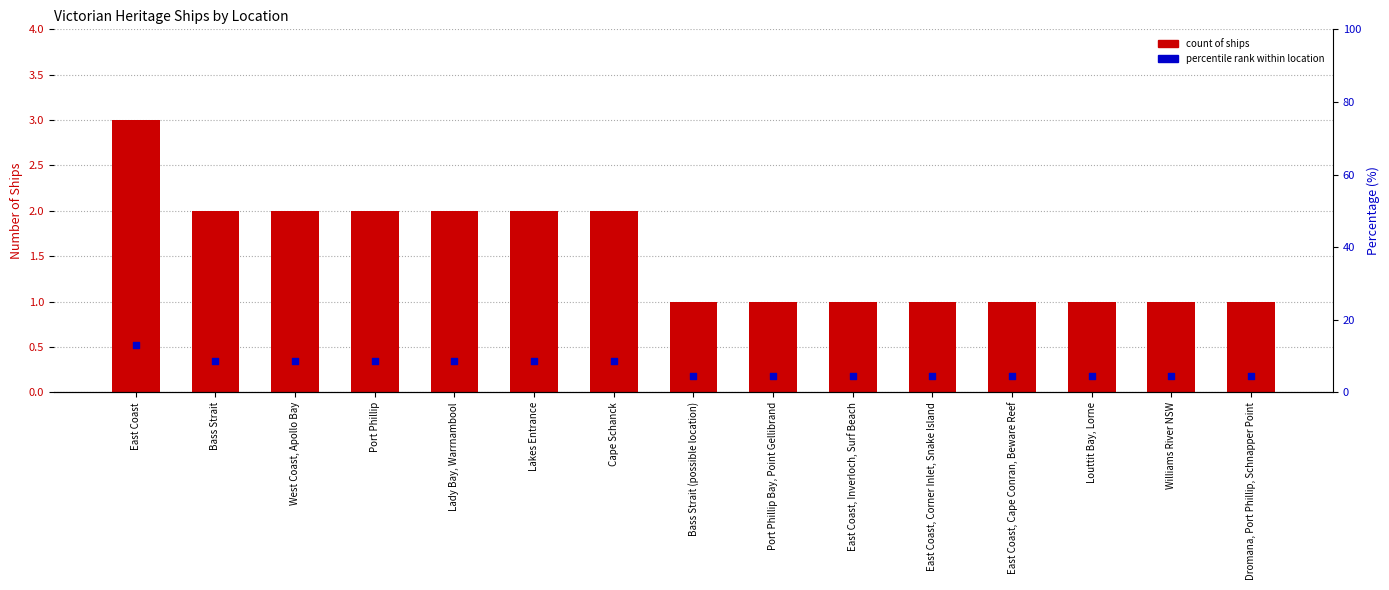

Approximately how many times larger is the value at Cape Schanck compared to Lakes Entrance?

1.0